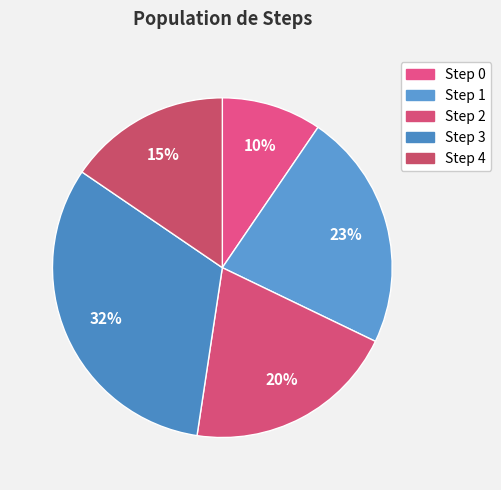

Count the number of slices in the pie.

5